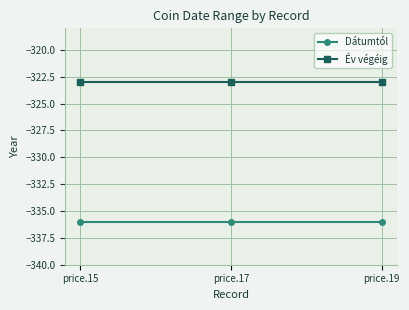

Reading left to right, list all the values displayed in this chart.

Dátumtól: price.15=-336	price.17=-336	price.19=-336
Év végéig: price.15=-323	price.17=-323	price.19=-323